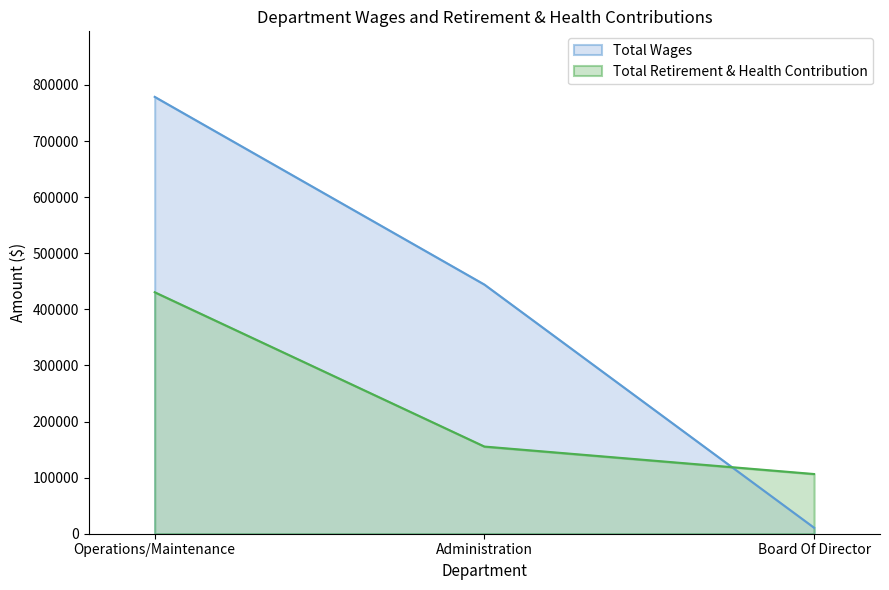

True or false: Total Wages has a value of 715428 at Administration.

False